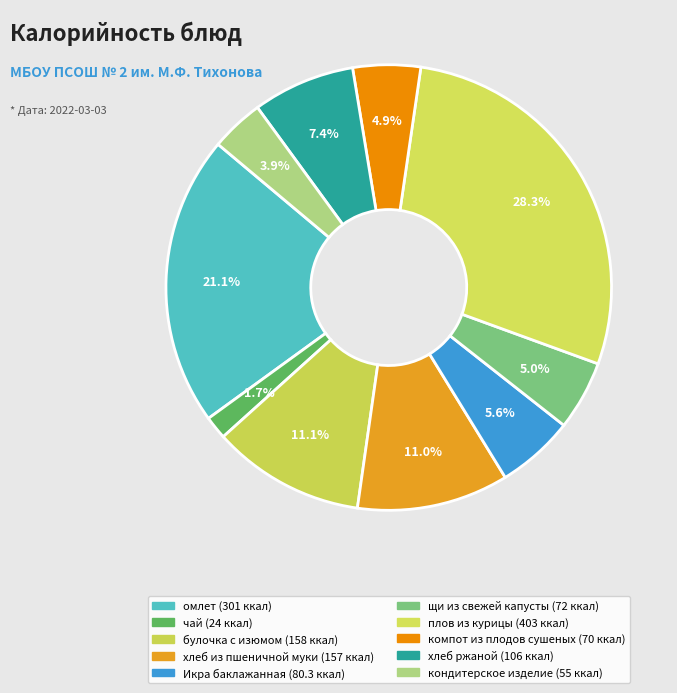

How many segments does this pie chart have?

10